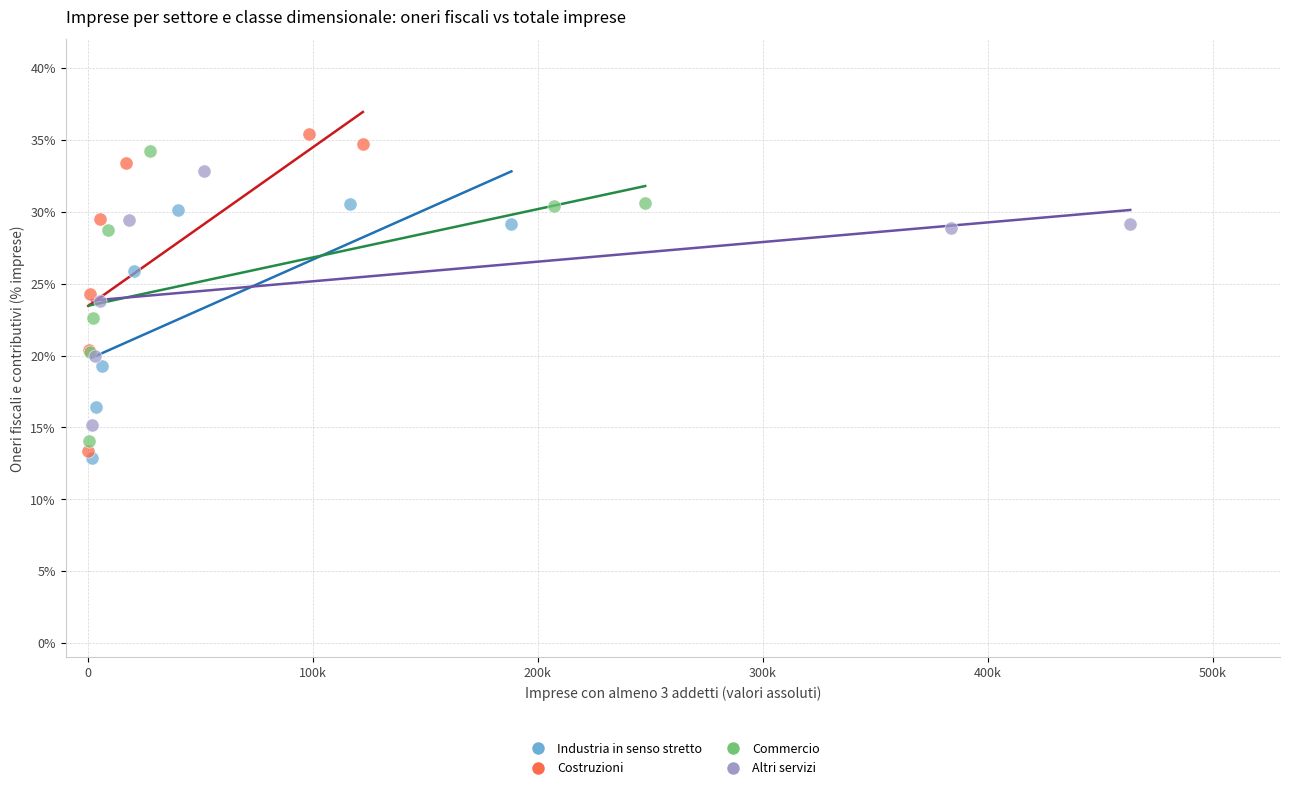

Which series has the largest Y range (max minus min)?

Costruzioni